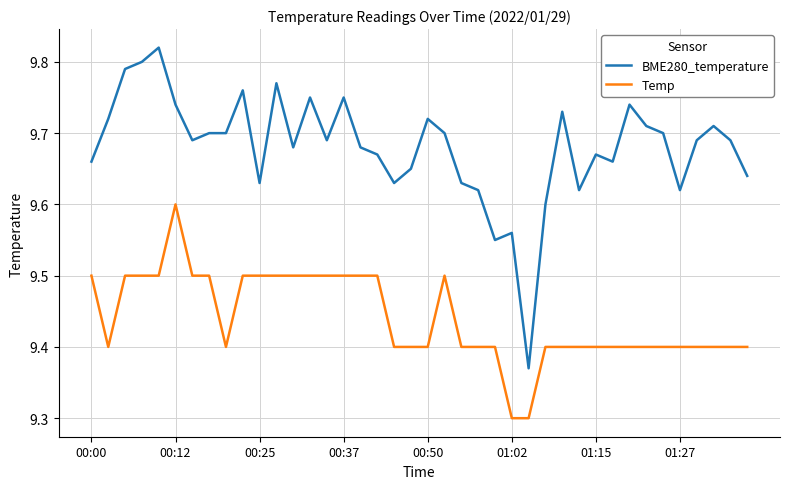

True or false: Temp and BME280_temperature cross at least once.

False